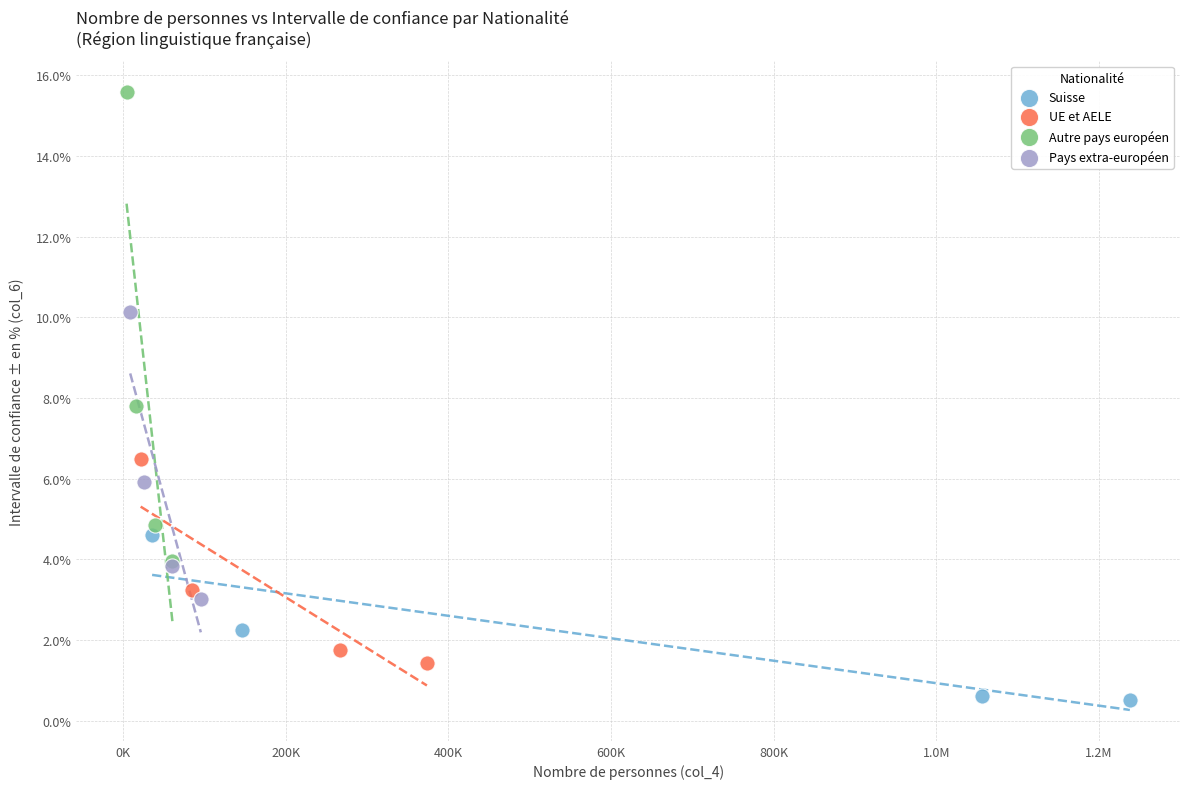

Which series reaches the maximum Y coordinate?

Autre pays européen